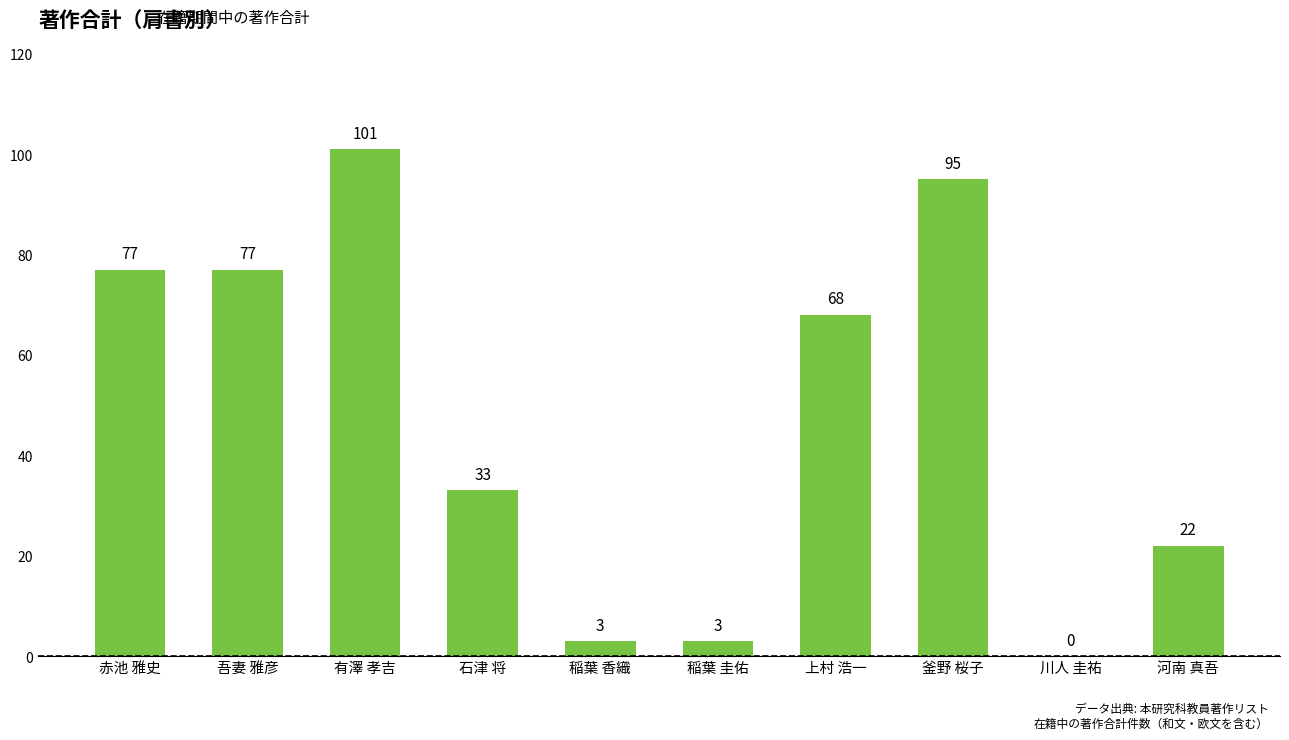

What is the sum of the values at 上村 浩一 and 吾妻 雅彦?

145